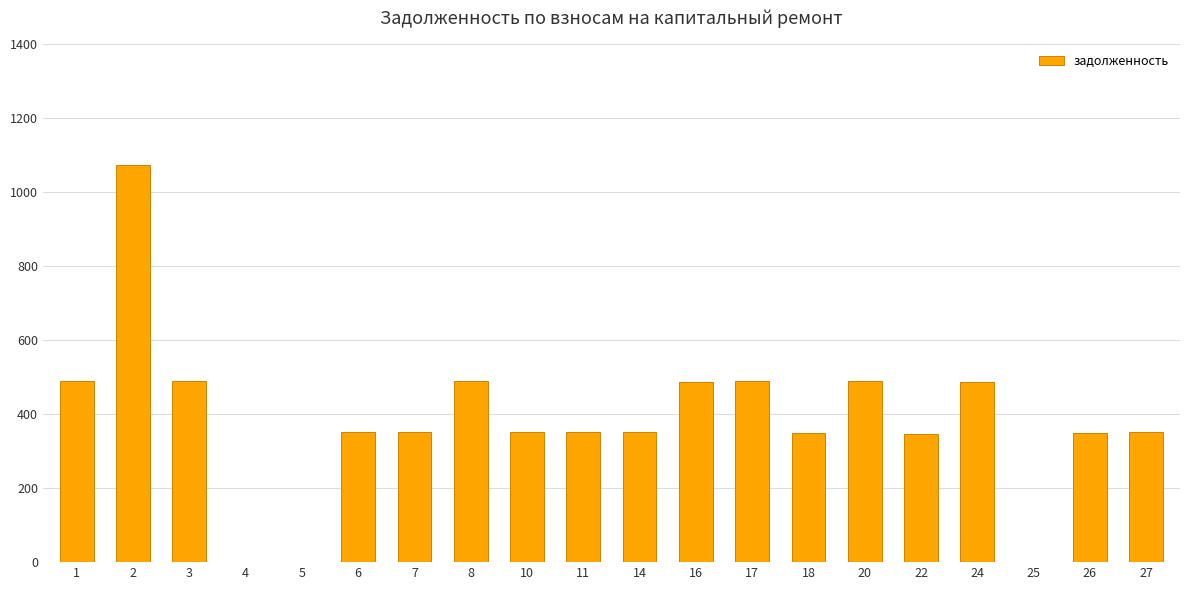

What is the maximum value shown in the chart?

1072.2